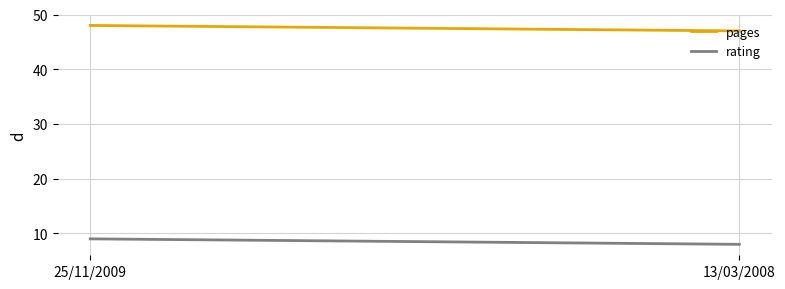

Which series has the largest total across all categories?

pages